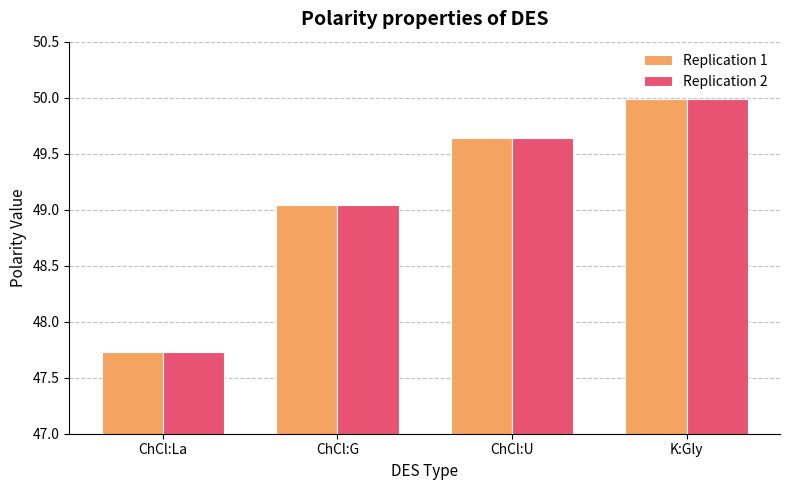

Rank the categories by Replication 2 value from highest to lowest.

K:Gly, ChCl:U, ChCl:G, ChCl:La